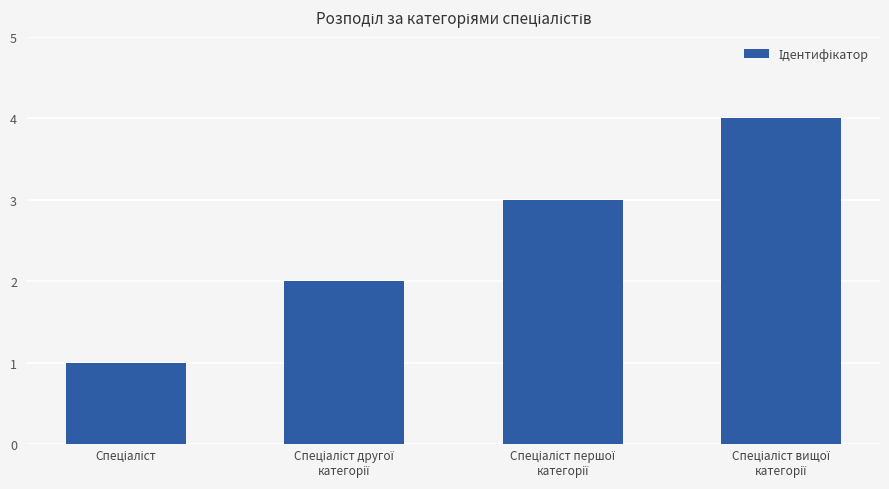

What is the smallest value displayed?

1